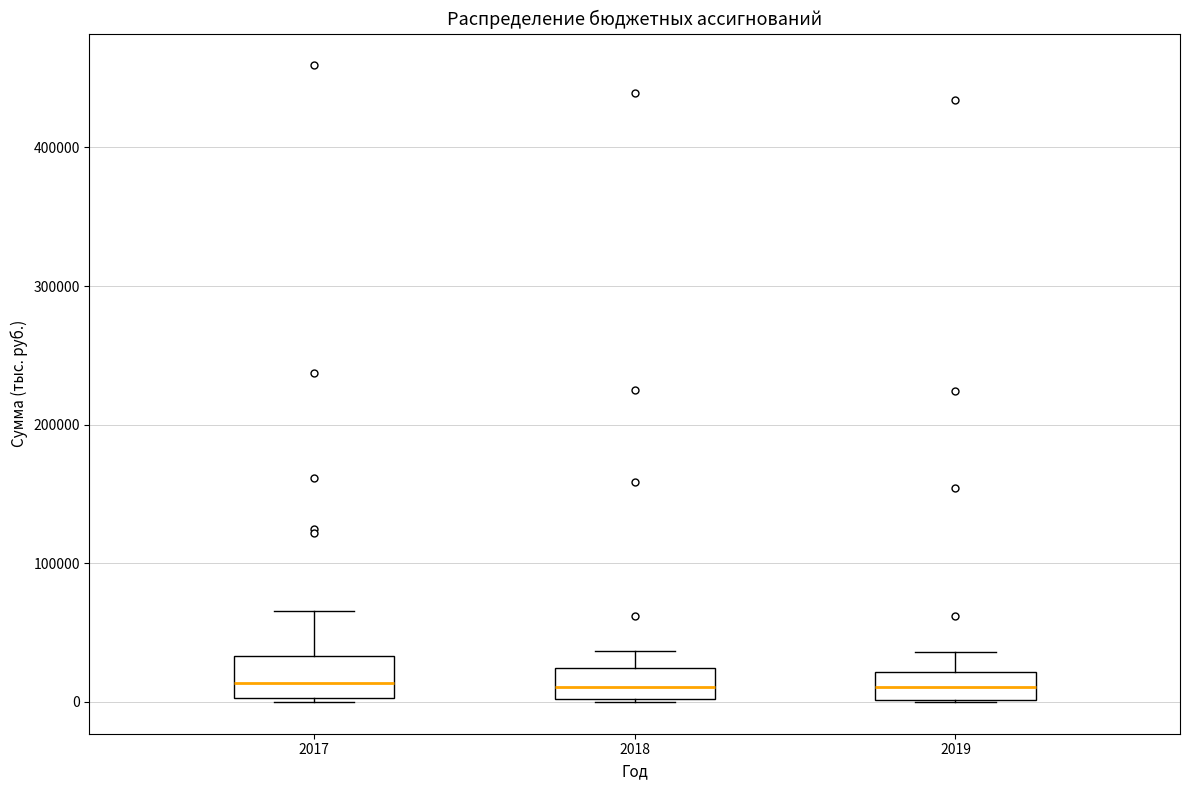

Reading left to right, read every box against the y-axis: the position of its median line, the range the box covers, and the ends of its whiskers. The values are not printed on the chart, so give them approximately, as read against the axis.

2017: median 10000, box 0 to 30000, whiskers 0 to 70000
2018: median 10000, box 0 to 20000, whiskers 0 to 40000
2019: median 10000, box 0 to 20000, whiskers 0 to 40000